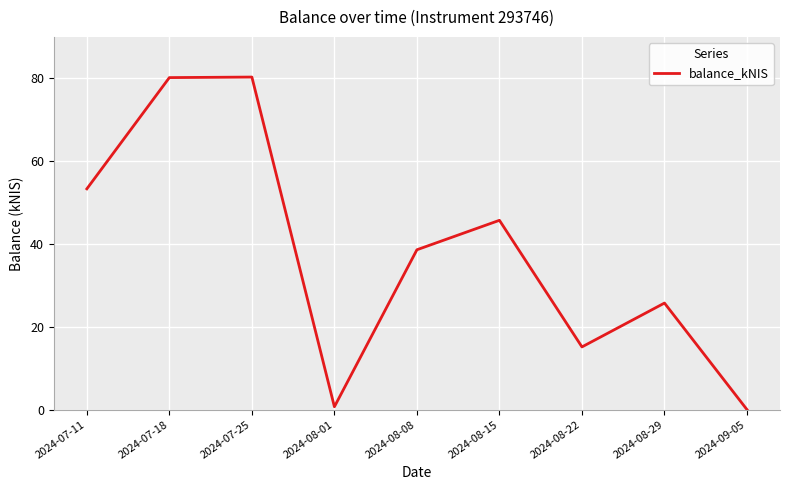

What is the sum of the values at 2024-08-15 and 2024-08-22?

60.9